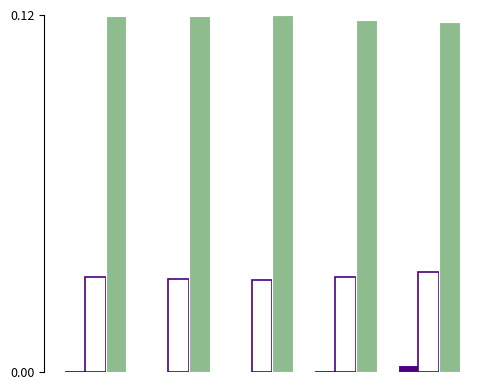

Are the bars grouped side by side (vs. stacked)?

Yes